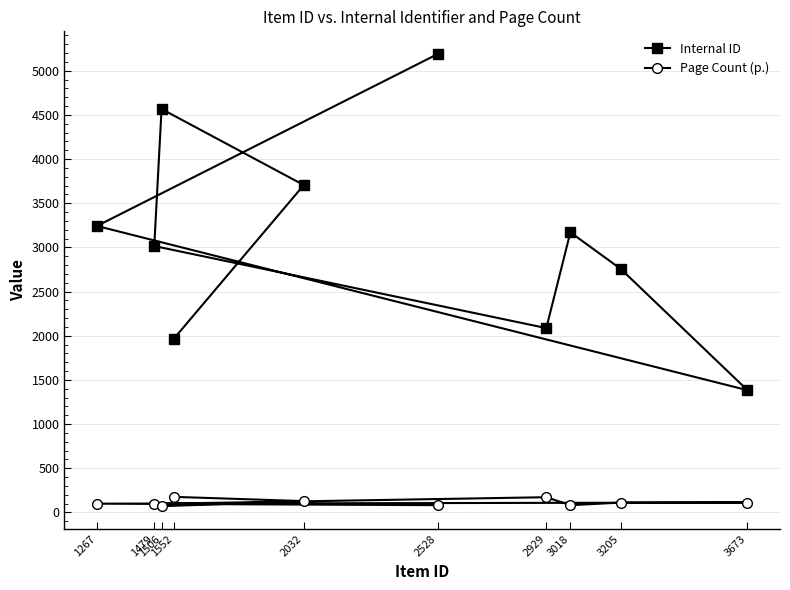

What is the value of the Internal ID point at the 4th from the left?

1969